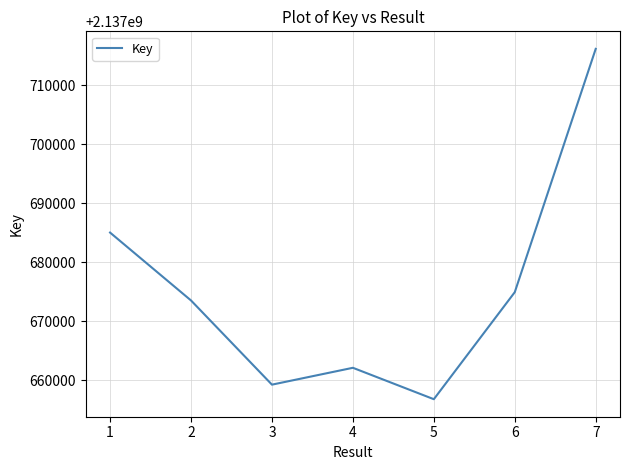

At which category does the data reach its first local valley?

3